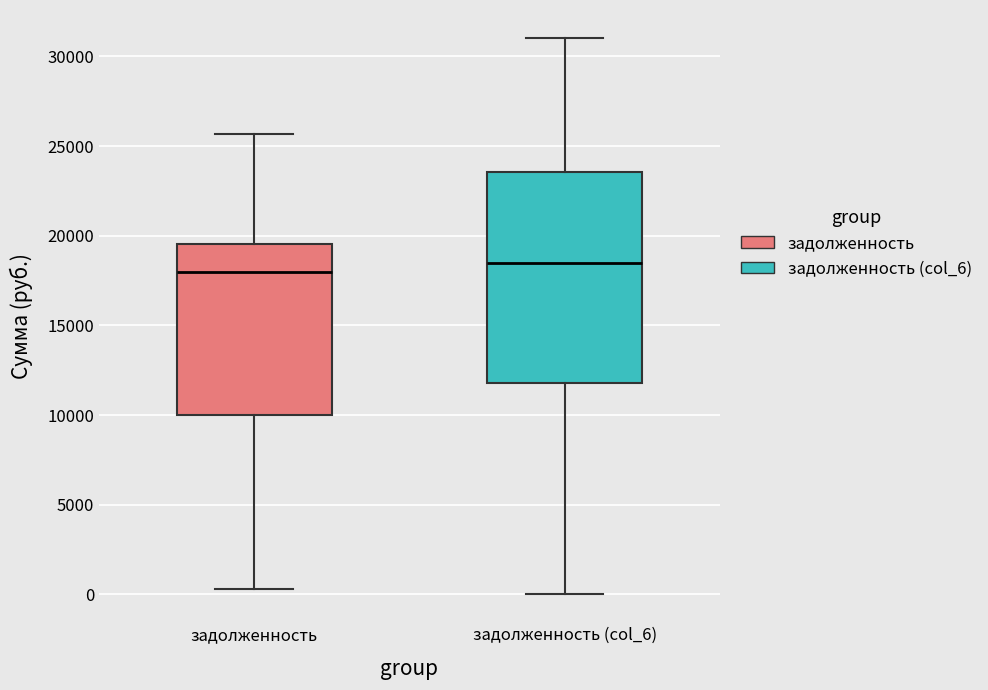

Reading left to right, transcribe this box plot: for each box, give where its median line is, the range the box spans, and where its two whiskers end, as read against the y-axis. The values are not printed on the chart, so give them approximately, as read against the axis.

задолженность: median 18000, box 10000 to 19500, whiskers 500 to 25500
задолженность (col_6): median 18500, box 12000 to 23500, whiskers 0 to 31000